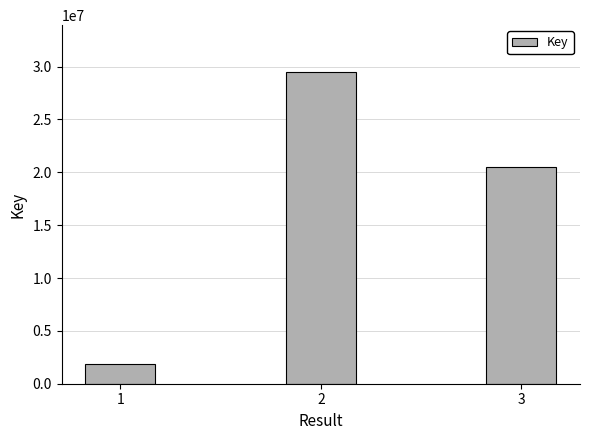

What is the value of the 2nd bar from the left?

29494886